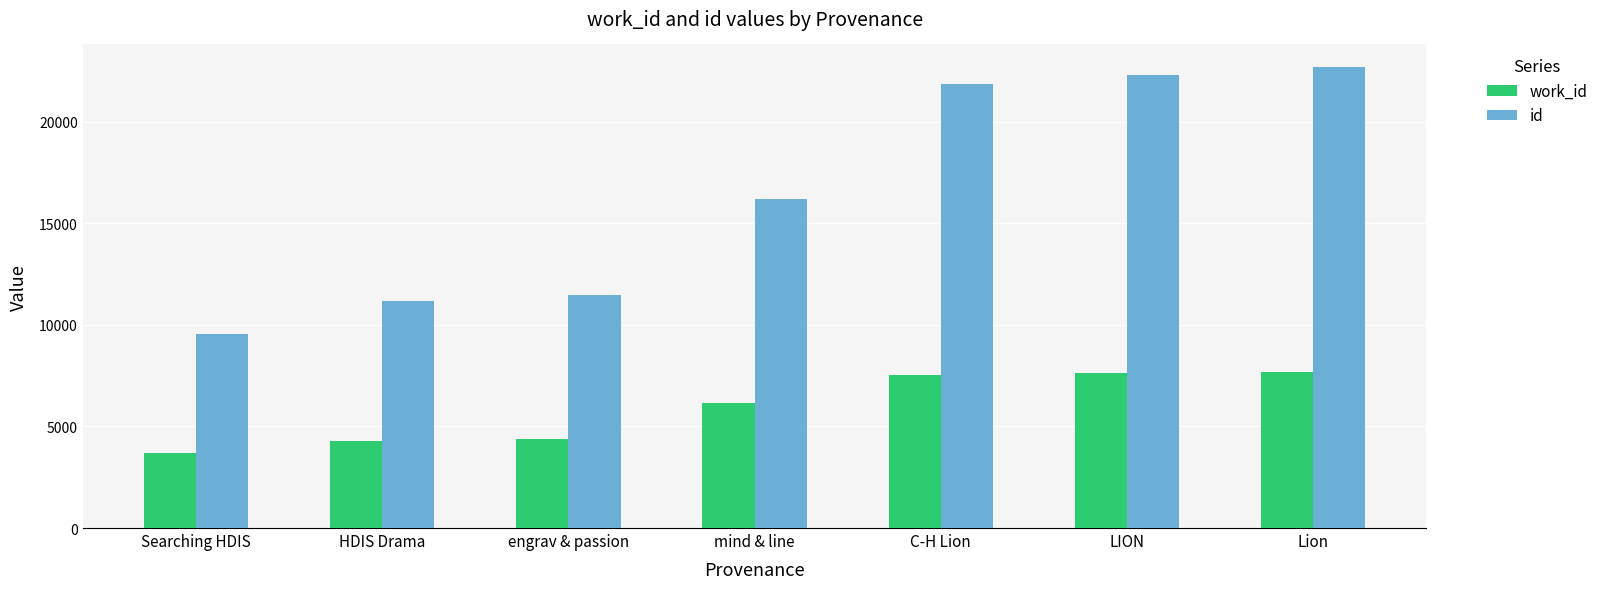

At which category is the sum across all series the highest?

Lion